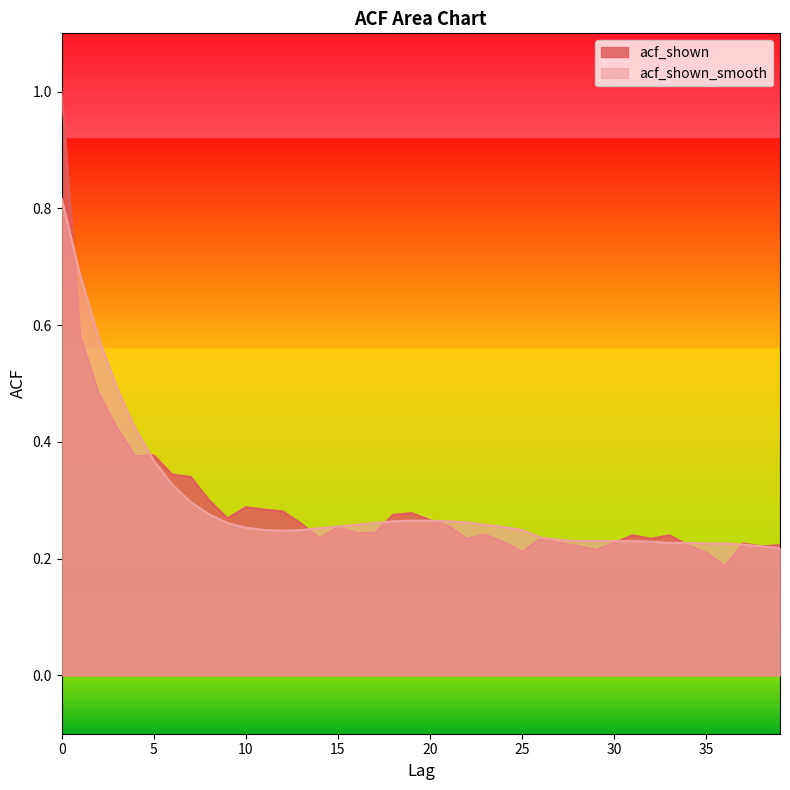

What is the lowest value of the acf_shown_smooth series?

0.2